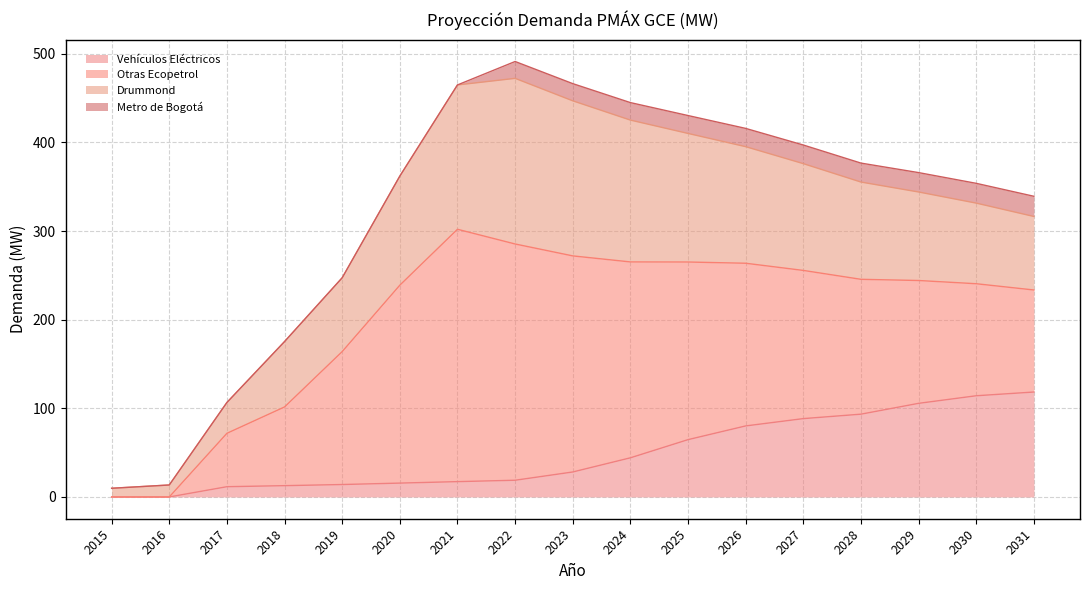

The Metro de Bogotá series shows -12.7 at 2016. True or false?

False